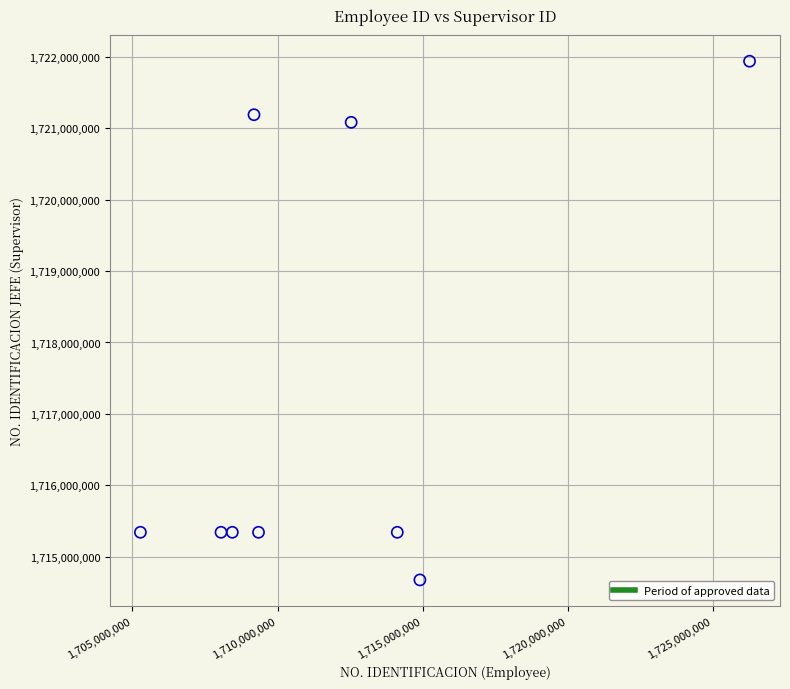

What is the range of Y values (max minus min)?

7270665